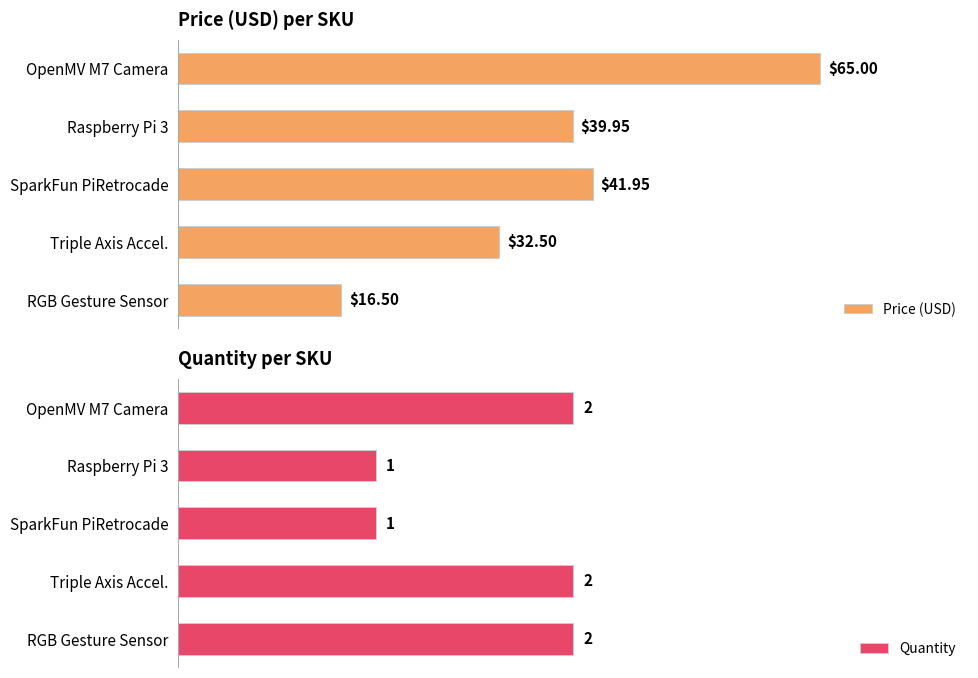

How many bars are there in each group?

2